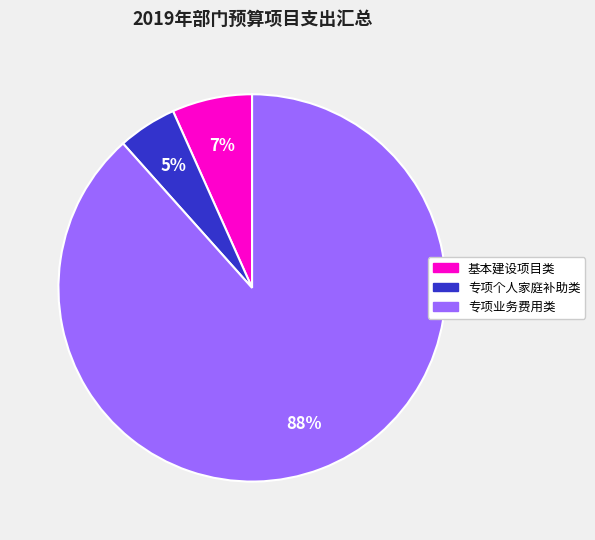

Rank the categories by value from lowest to highest.

专项个人家庭补助类, 基本建设项目类, 专项业务费用类